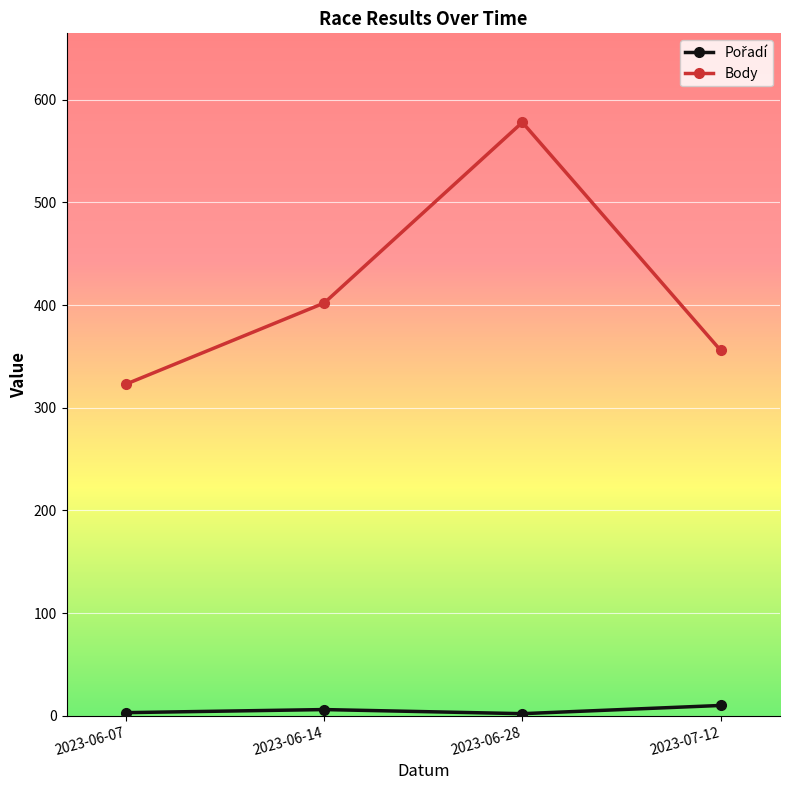

Rank the categories by Body value from highest to lowest.

2023-06-28, 2023-06-14, 2023-07-12, 2023-06-07